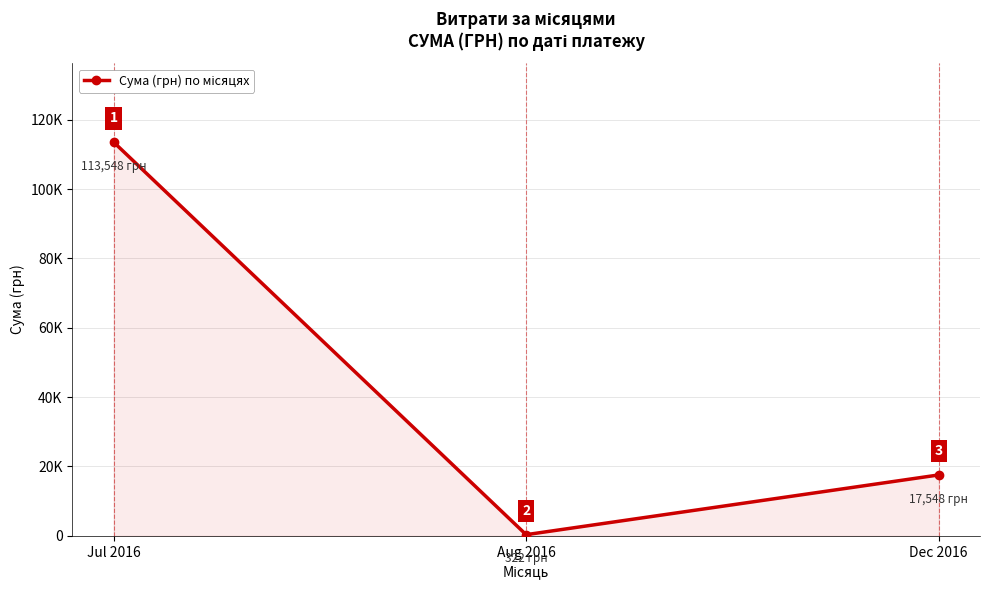

What is the minimum value shown in the chart?

321.5